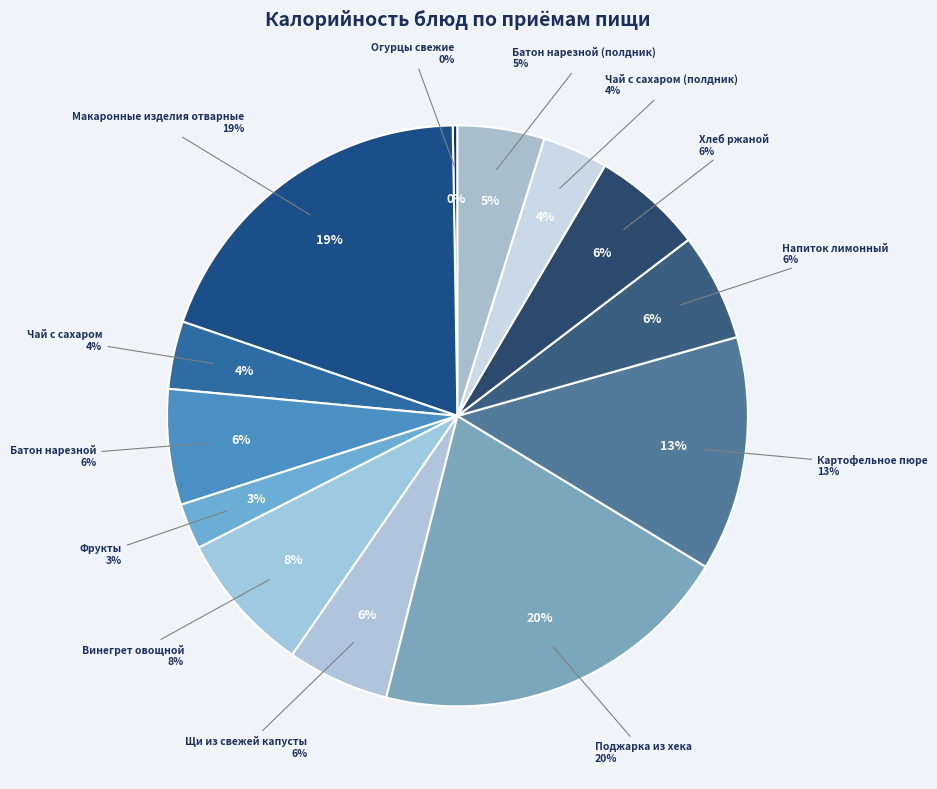

Rank the categories by value from lowest to highest.

Огурцы свежие, Фрукты, Чай с сахаром (полдник), Чай с сахаром, Батон нарезной (полдник), Щи из свежей капусты, Напиток лимонный, Хлеб ржаной, Батон нарезной, Винегрет овощной, Картофельное пюре, Макаронные изделия отварные, Поджарка из хека